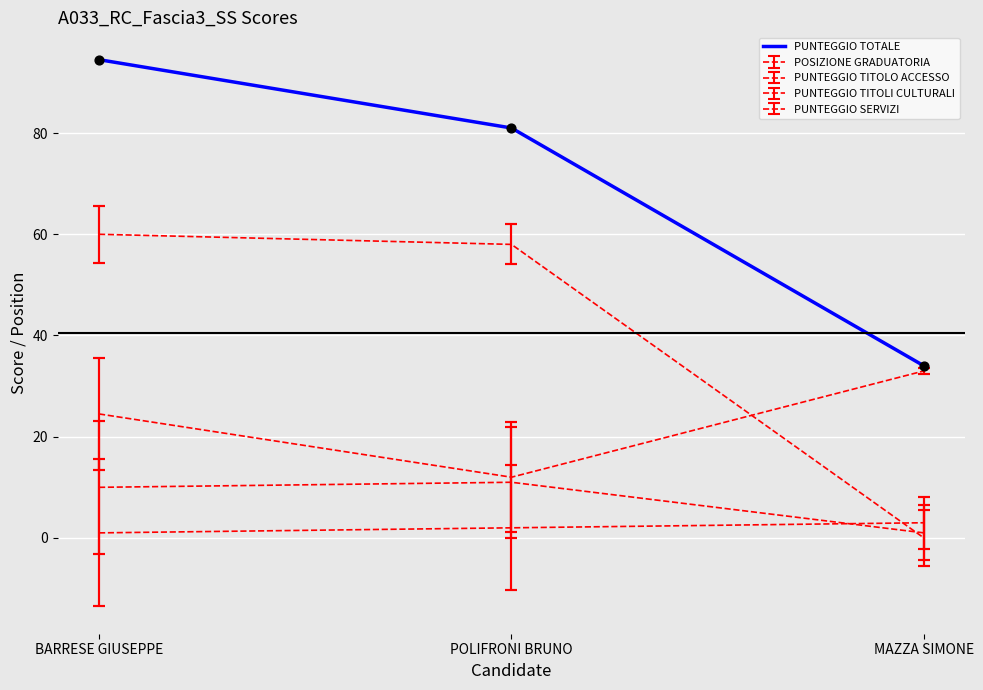

Does the chart have visible grid lines?

Yes